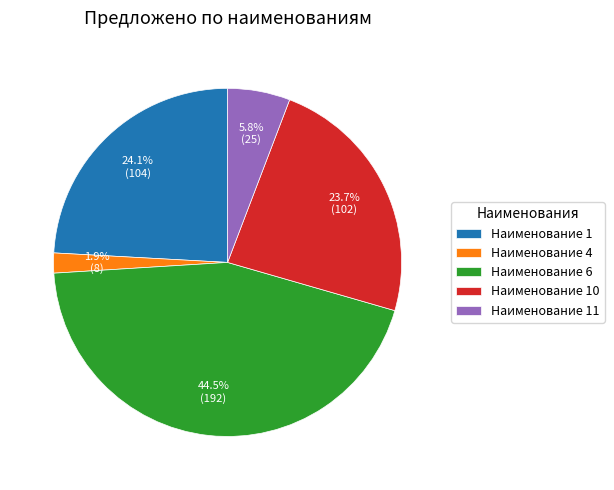

Is it true that Наименование 10 is 24% of the pie?

True